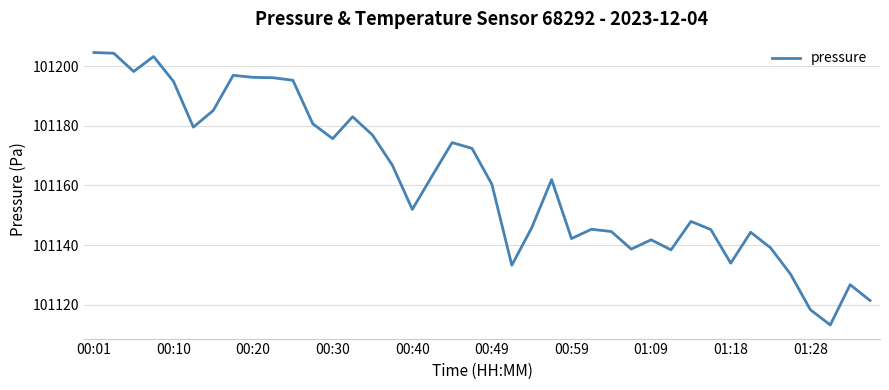

What is the minimum value shown in the chart?

101113.2